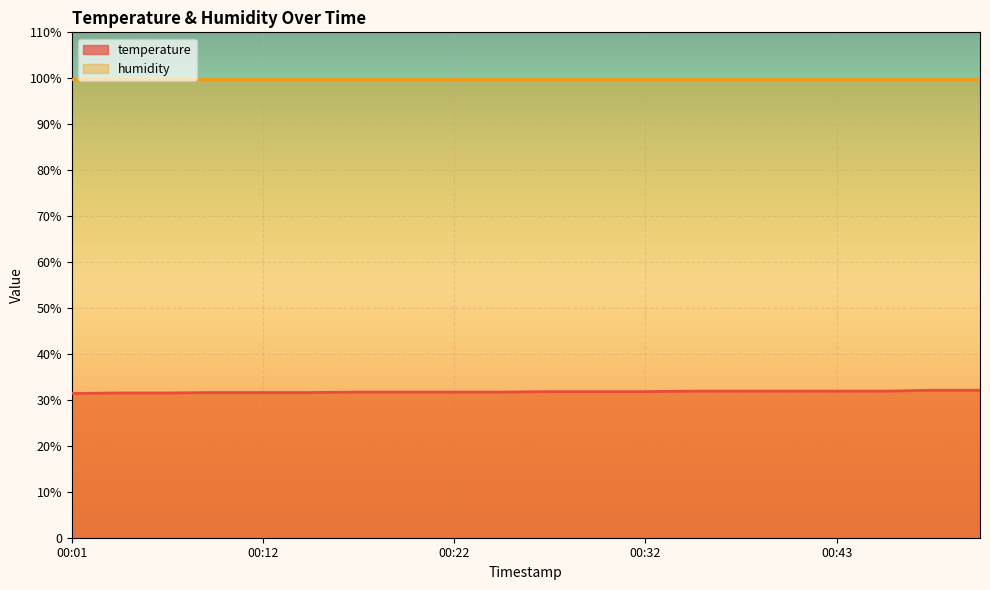

Which has a higher value, 00:27 or 00:22?

00:27